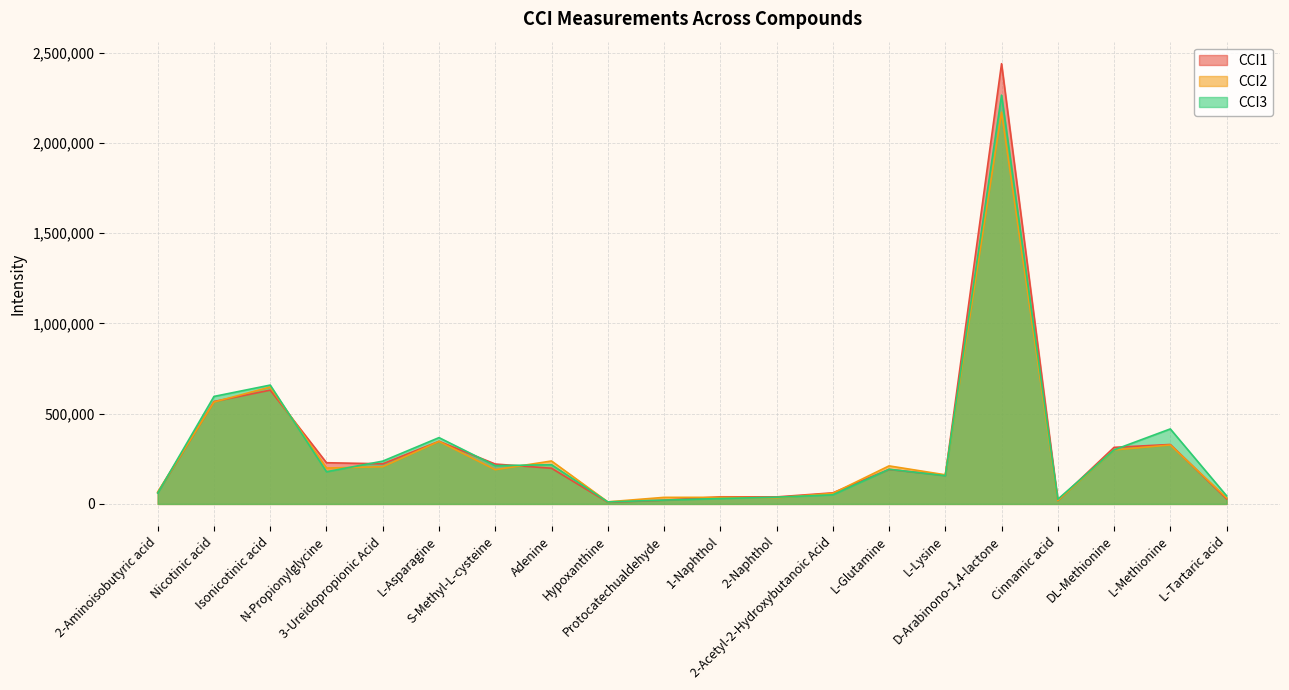

How many values in the CCI2 series are below 198840?

10